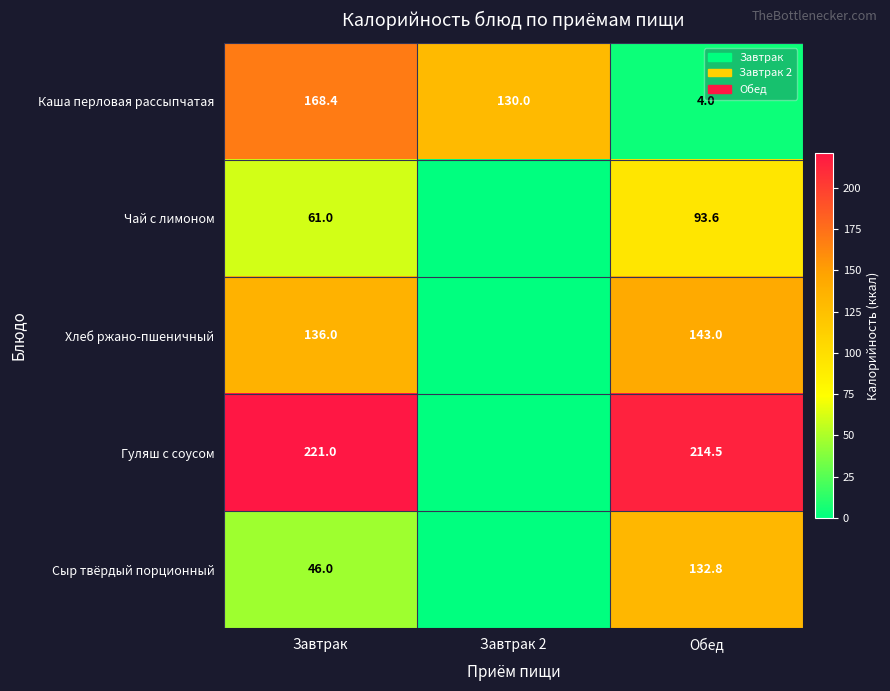

How many data points does each series have?

3